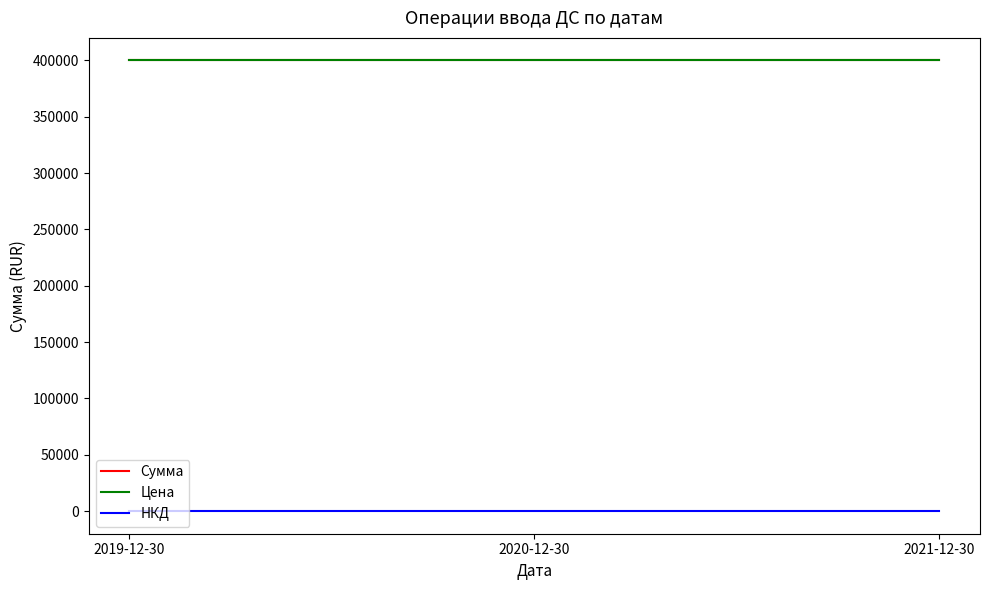

Reading right to left, list all the values displayed in this chart.

Сумма: 400000	400000	400000
Цена: 400000	400000	400000
НКД: 0	0	0